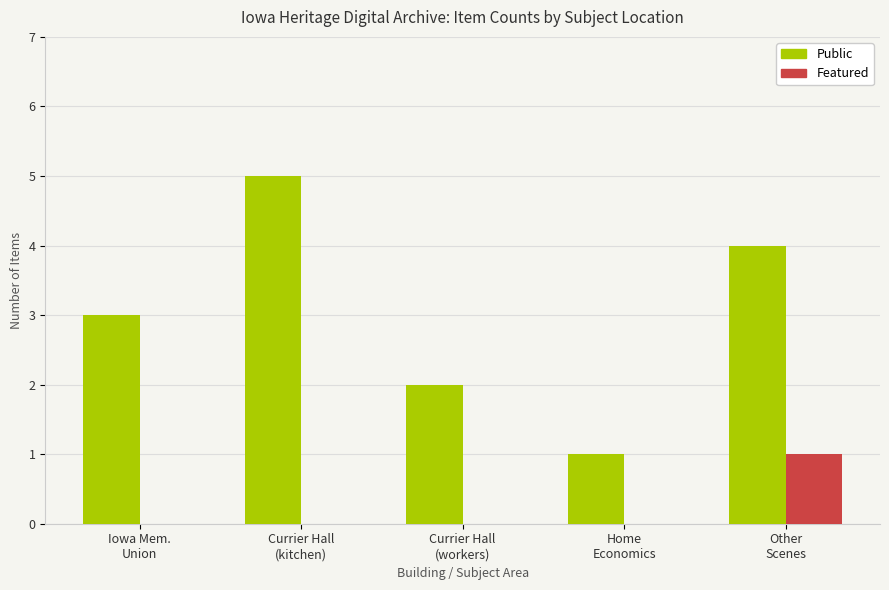

How many distinct data groups are displayed?

2